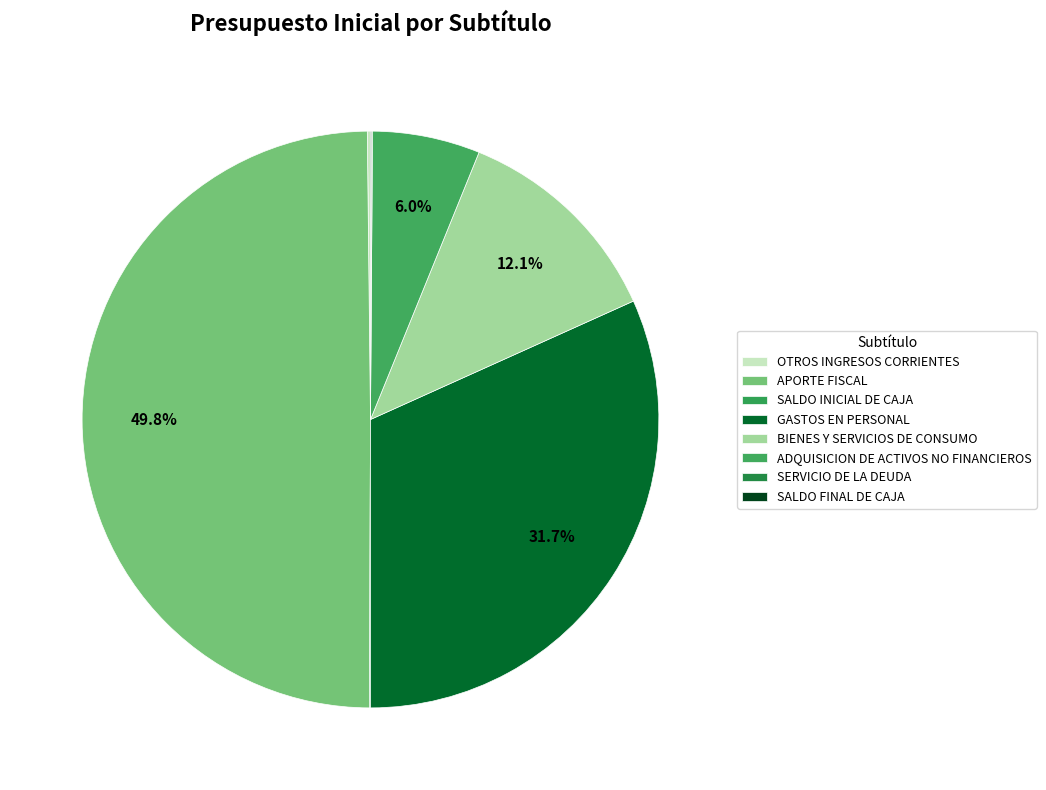

What is the change in value from GASTOS EN PERSONAL to SERVICIO DE LA DEUDA?

-570228